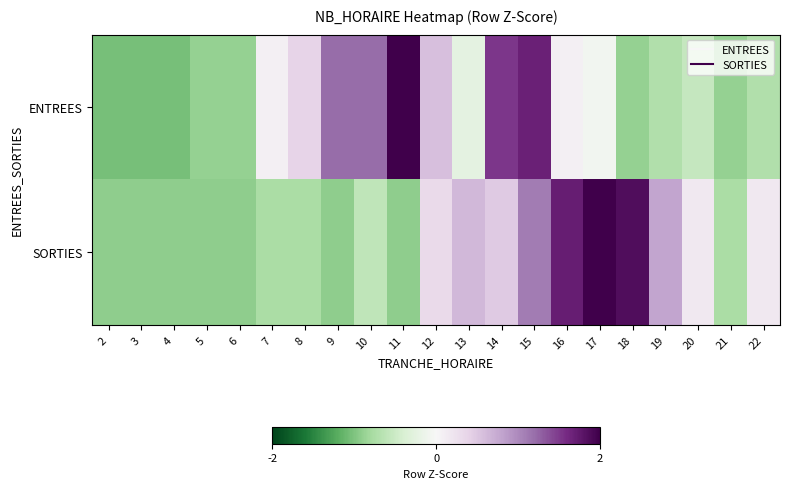

Which has a higher value, 14 or 16?

14